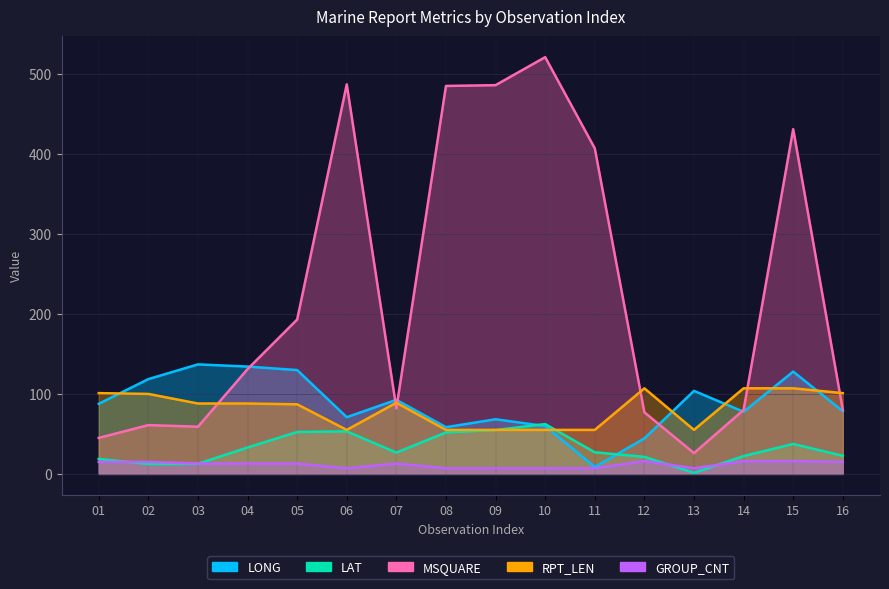

True or false: RPT_LEN has a value of 107.0 at 12.

True